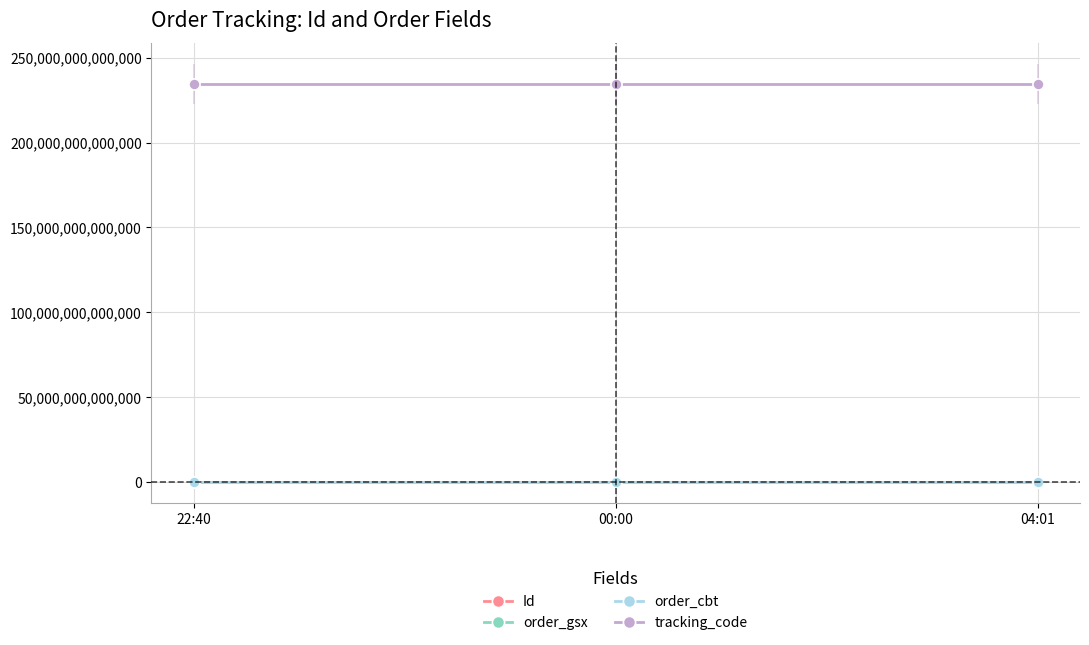

What is the label of the 1st point from the left?

22:40